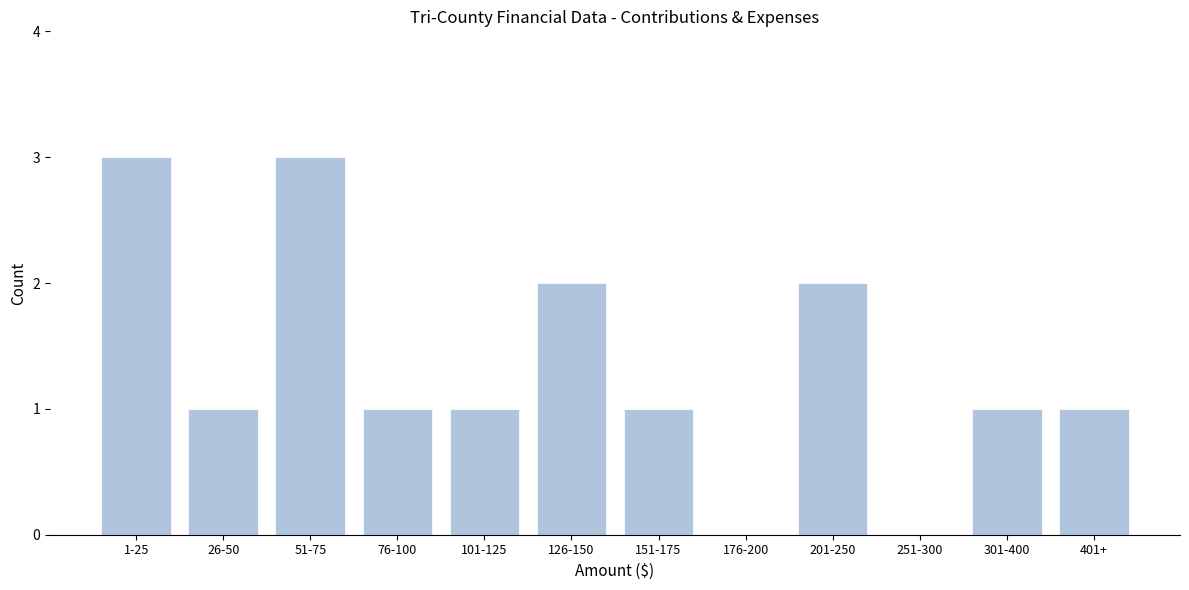

Reading left to right, what are all the values shown in this chart?

1-25=3	26-50=1	51-75=3	76-100=1	101-125=1	126-150=2	151-175=1	176-200=0	201-250=2	251-300=0	301-400=1	401+=1